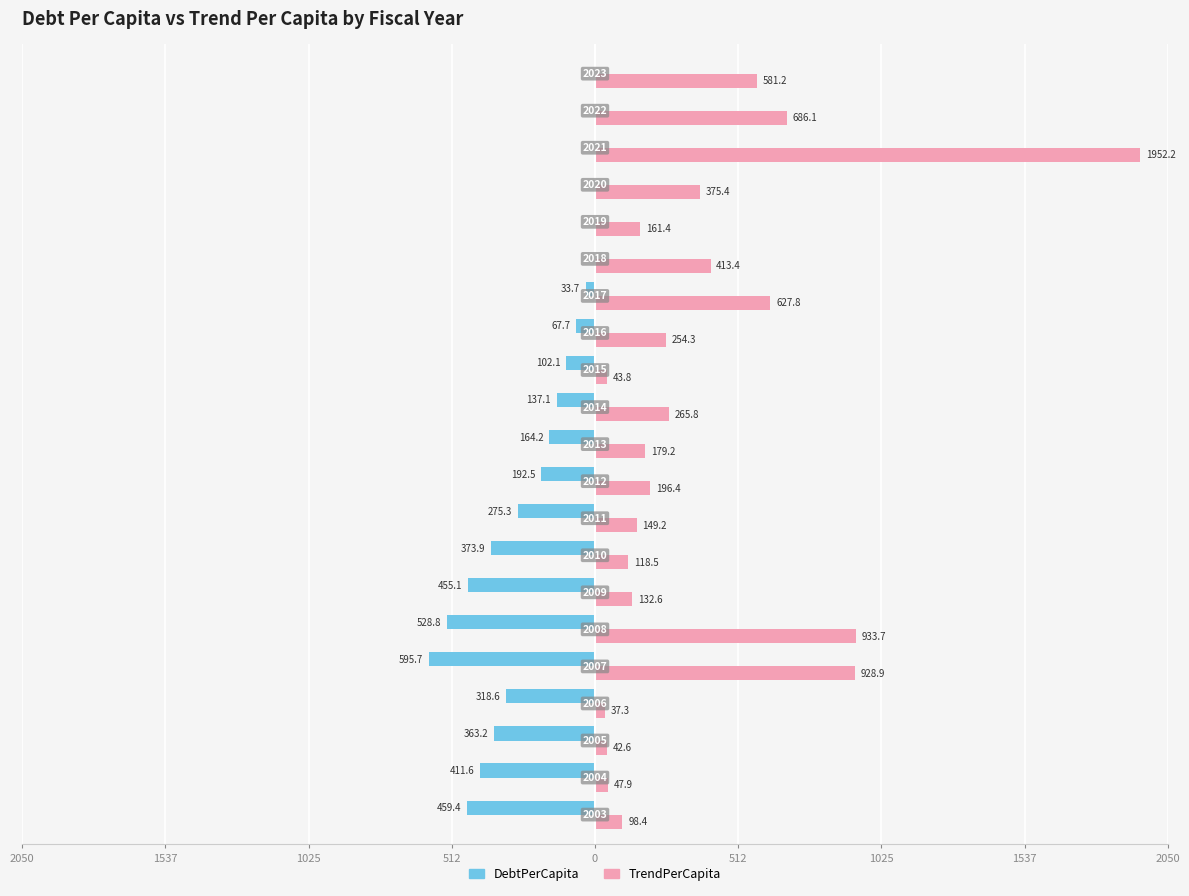

What is the maximum value shown in the chart?

1952.2